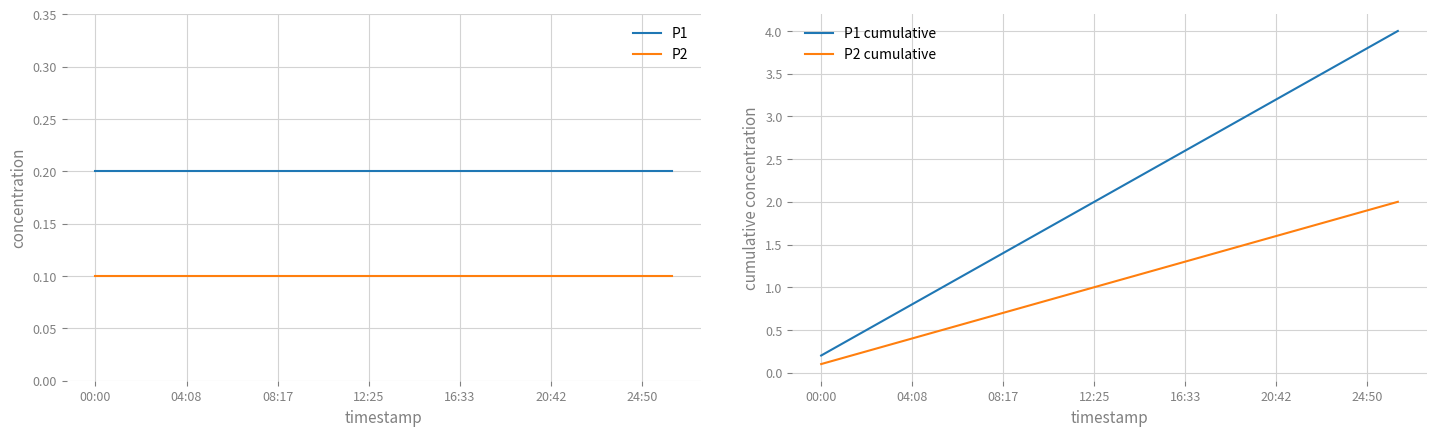

How many data points does each series have?

20